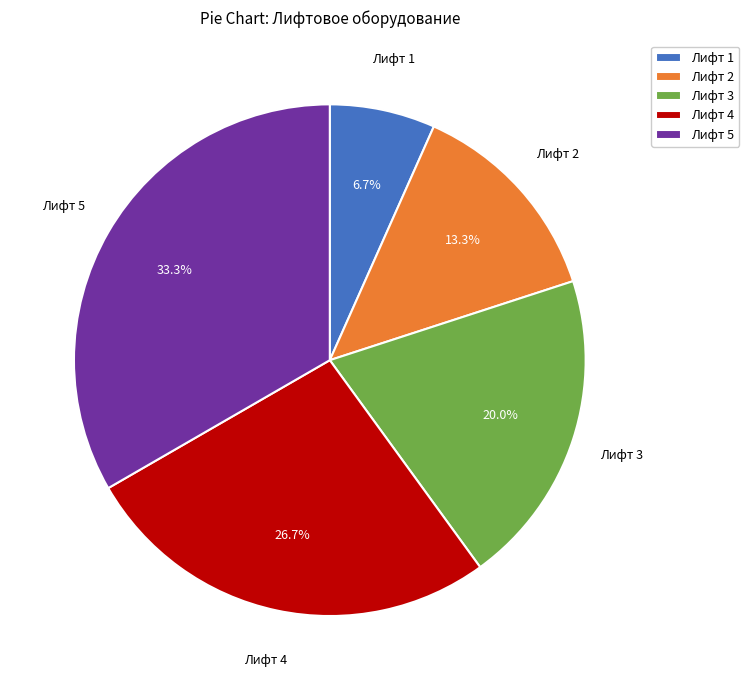

How many segments does this pie chart have?

5